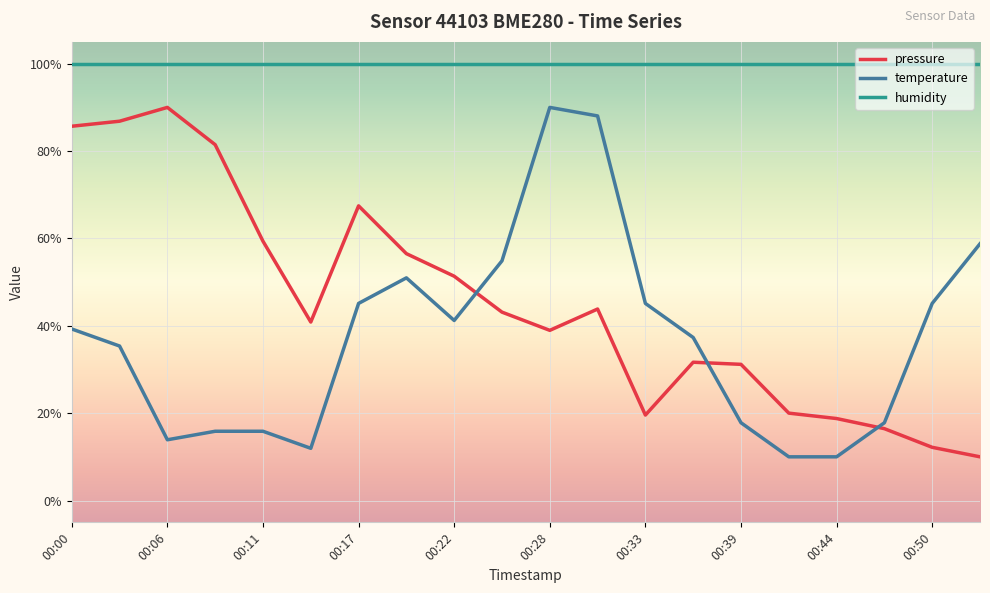

True or false: pressure and humidity cross at least once.

False